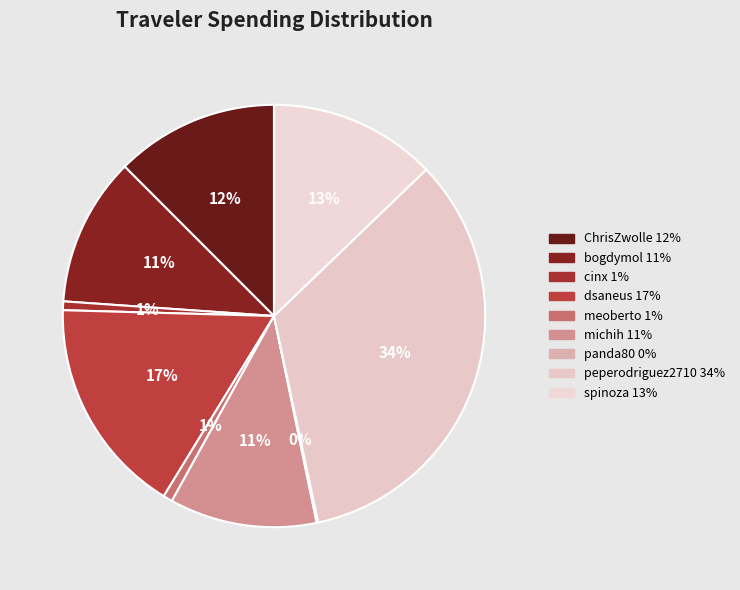

To the nearest percent, what is the difference between the largest and smallest slice percentages?

34%